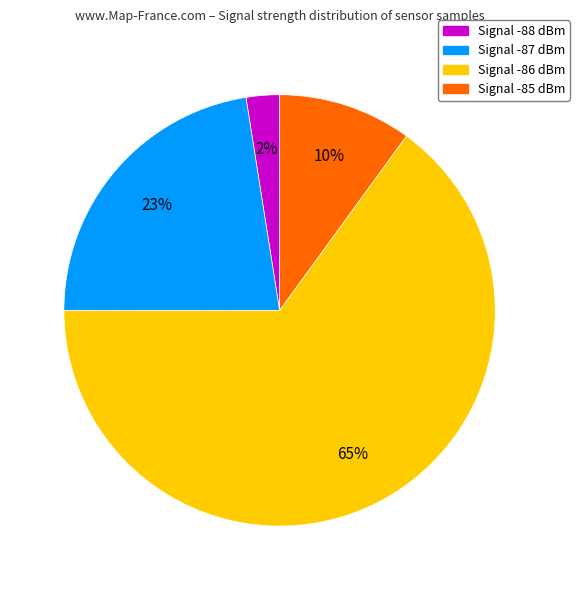

To the nearest percent, what is the average slice percentage?

25%